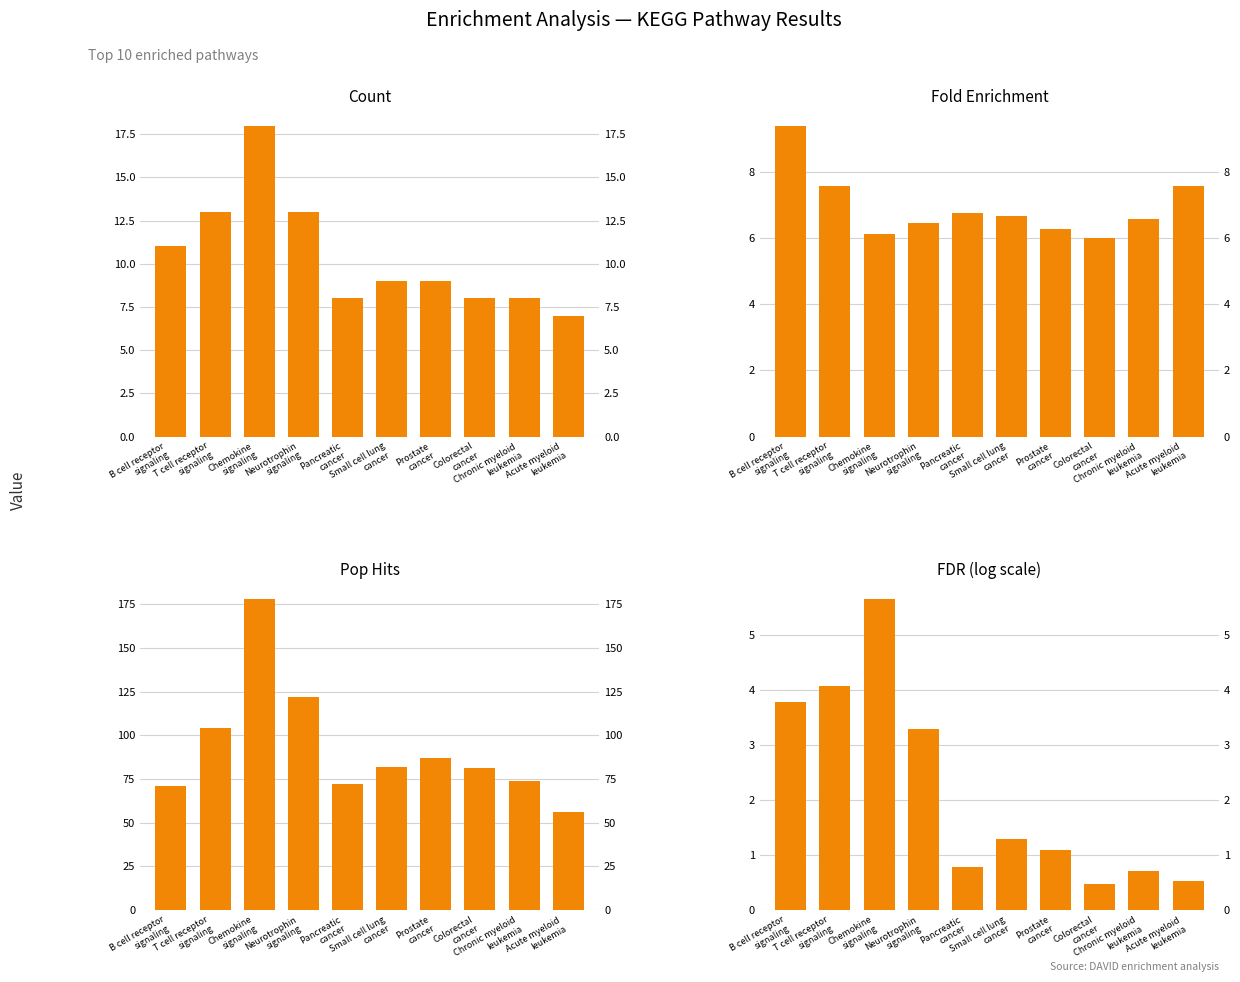

How many groups of bars are there?

10